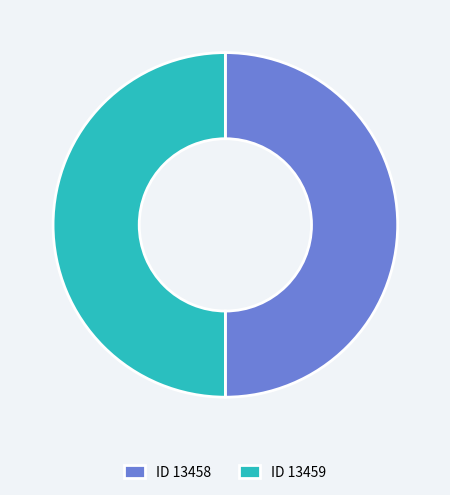

True or false: ID 13458 accounts for 59% of the total.

False